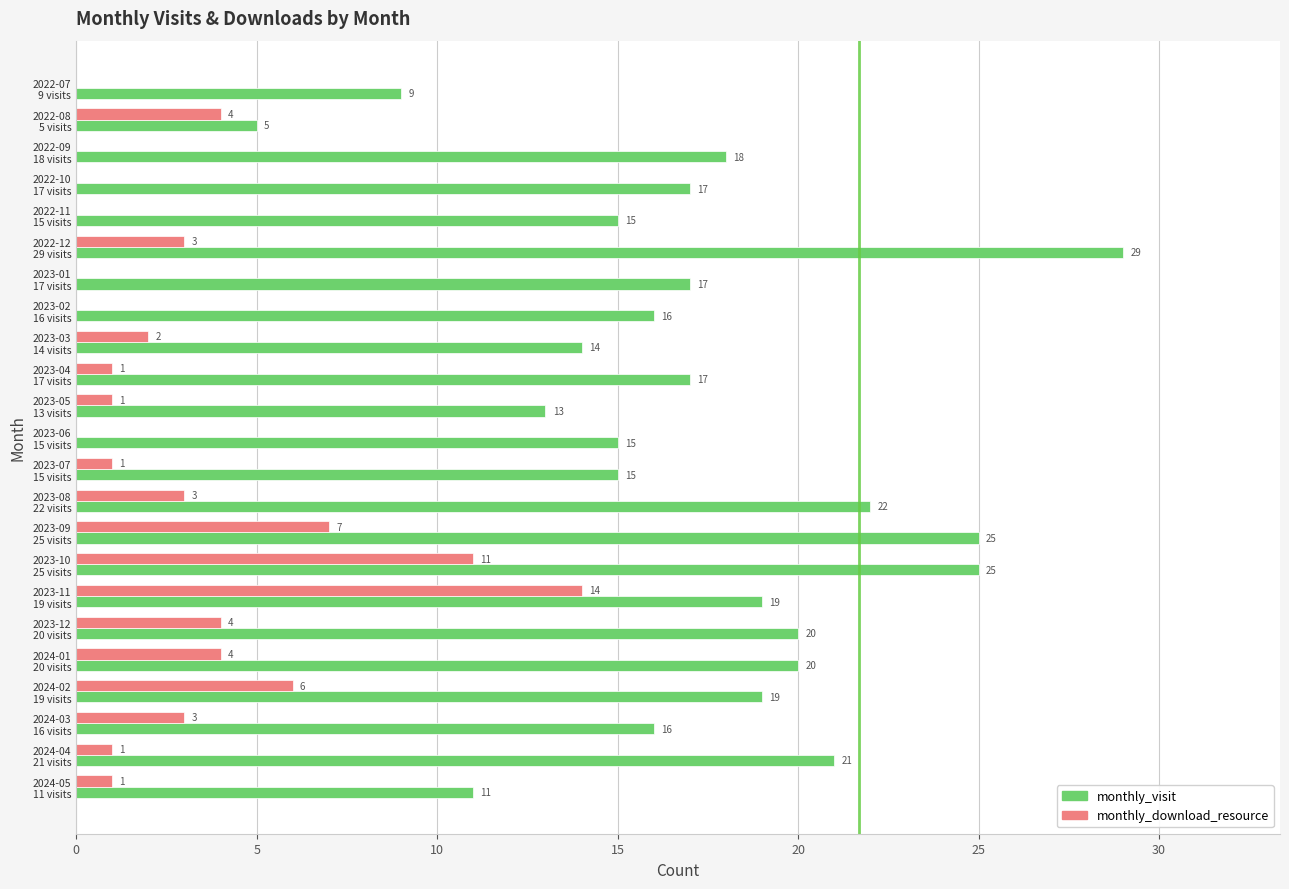

What is the sum of all monthly_download_resource values?

66